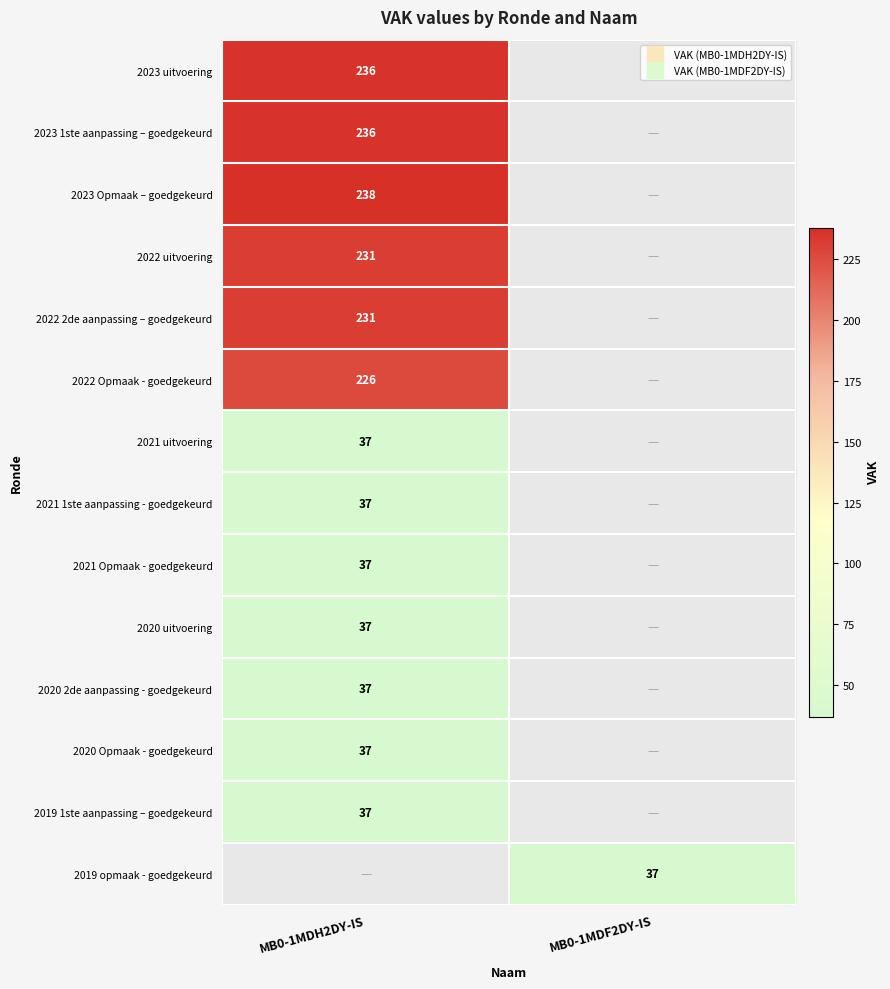

Which label corresponds to the largest value in the chart?

MB0-1MDH2DY-IS